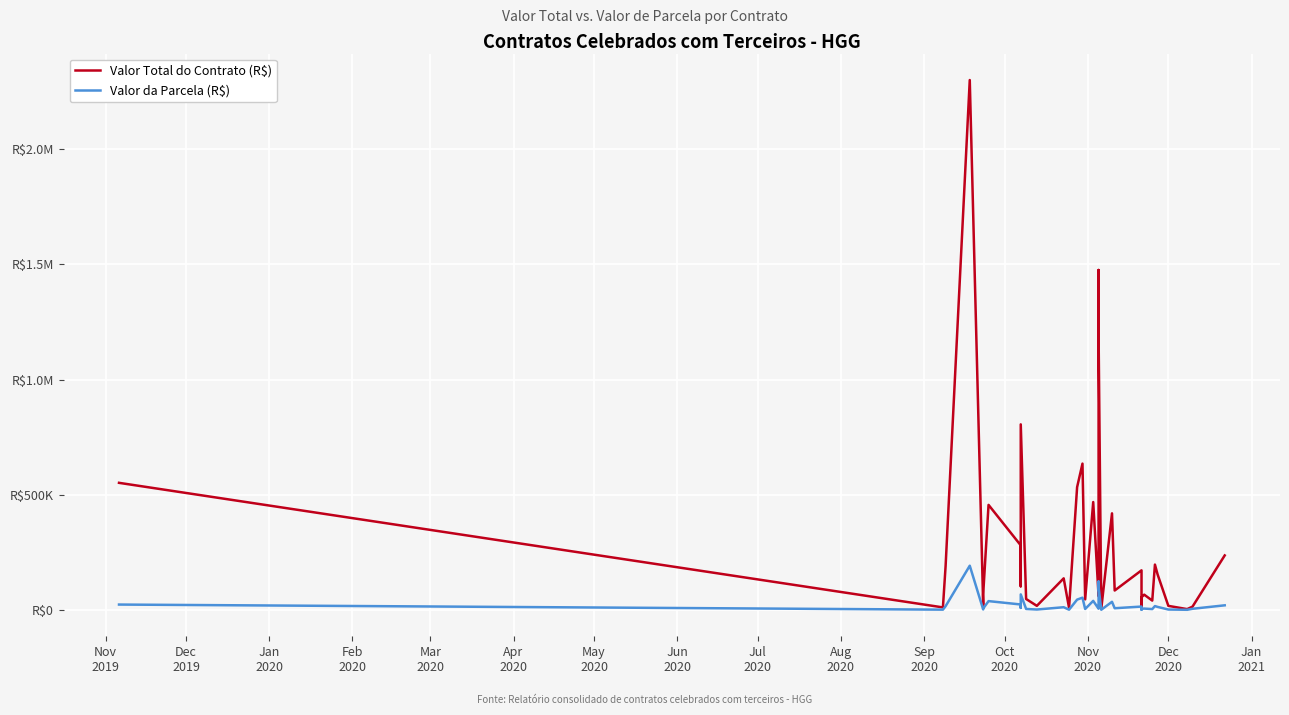

What is the average value of the Valor da Parcela (R$) series?

24302.6